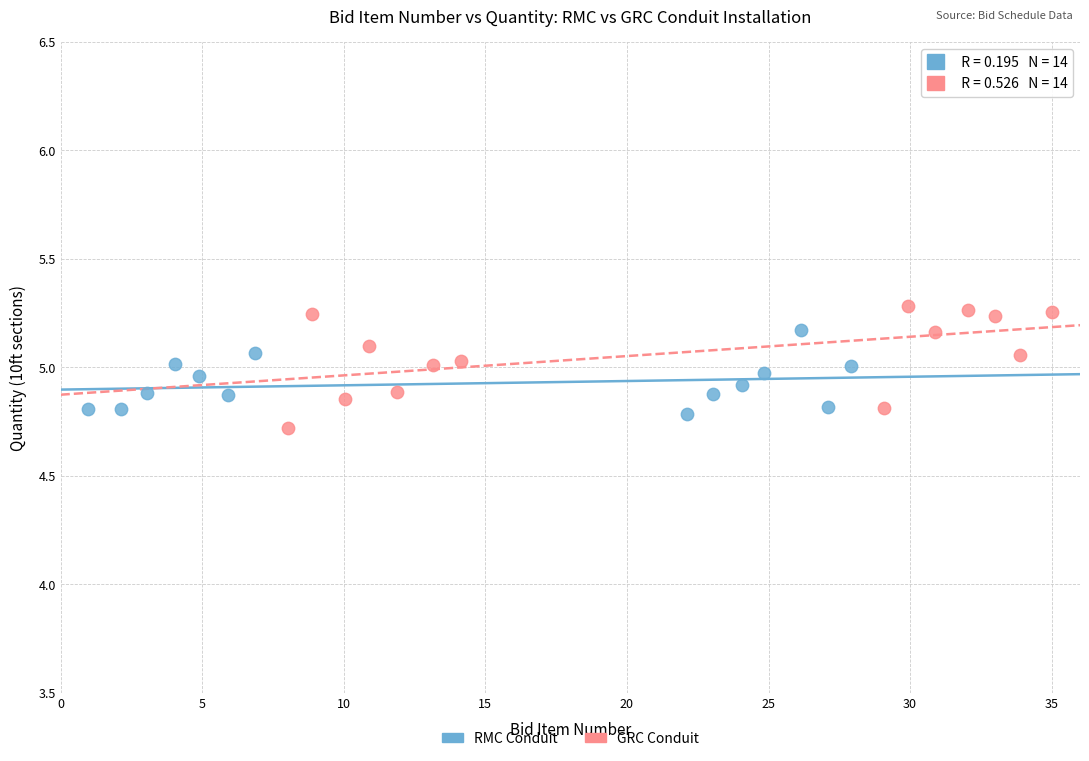

Which series reaches the maximum Y coordinate?

GRC Conduit